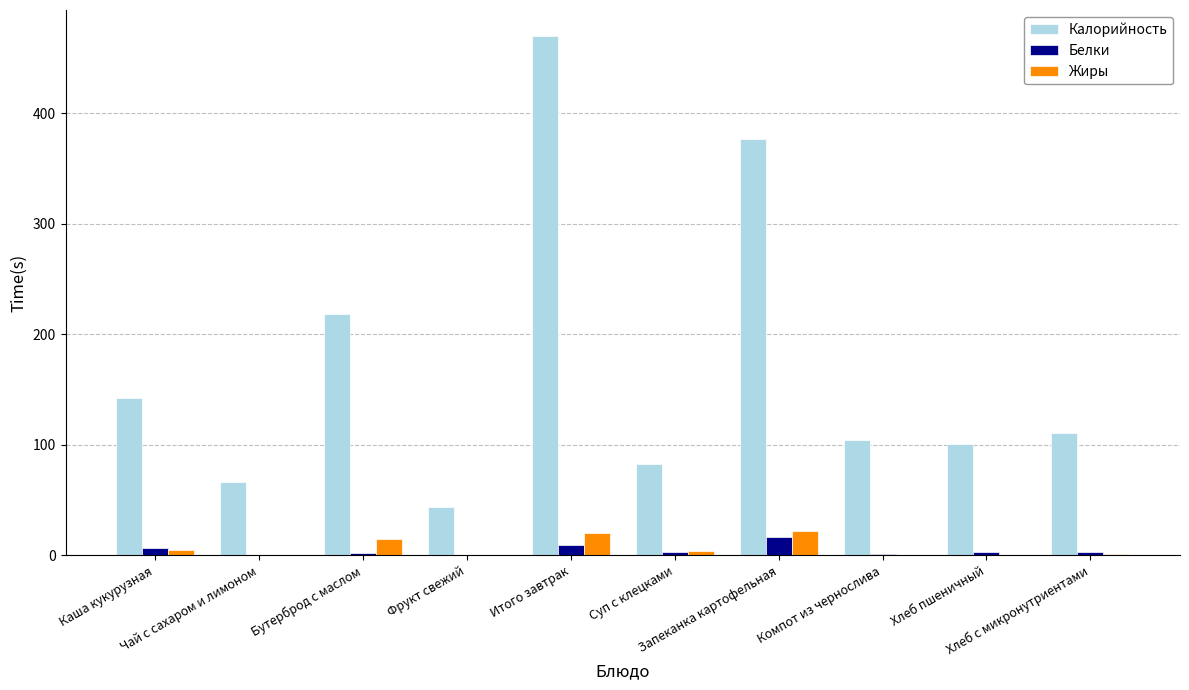

What is the sum of all Калорийность values?

1716